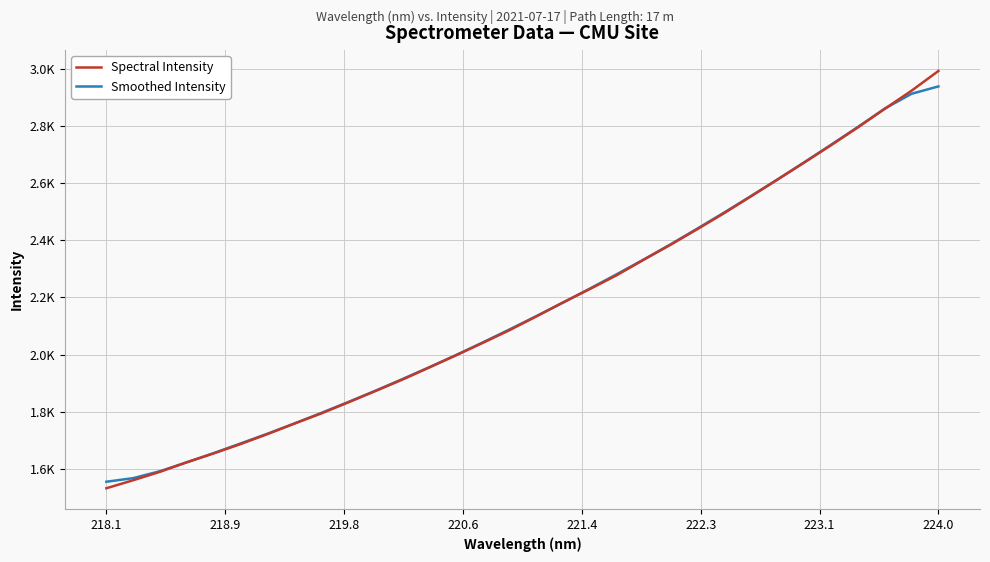

Reading left to right, extract all data points from this chart.

Spectral Intensity: 1531.0	1559.2	1588.8	1622.5	1653.4	1686.1	1721.0	1757.9	1793.4	1832.0	1871.3	1911.3	1953.6	1996.4	2040.3	2084.9	2133.2	2182.7	2229.5	2277.8	2331.9	2384.4	2439.2	2495.3	2554.2	2613.5	2673.5	2734.3	2796.7	2861.7	2925.3	2994.4
Smoothed Intensity: 1553.8	1566.5	1591.0	1622.0	1654.4	1688.2	1722.4	1758.1	1795.1	1833.2	1872.3	1912.9	1954.6	1997.3	2041.7	2087.5	2134.1	2181.6	2231.0	2281.3	2332.6	2385.7	2441.0	2497.3	2555.1	2614.2	2674.4	2736.0	2798.3	2862.5	2914.5	2940.3